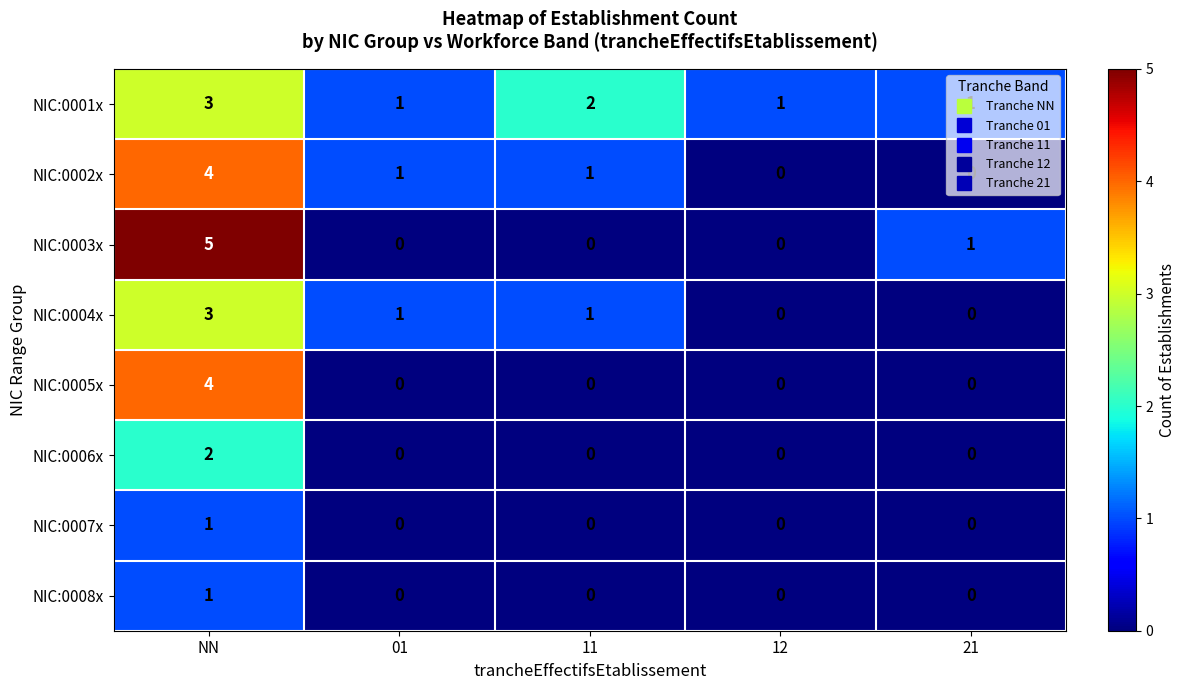

At which category is the sum across all series the highest?

NN